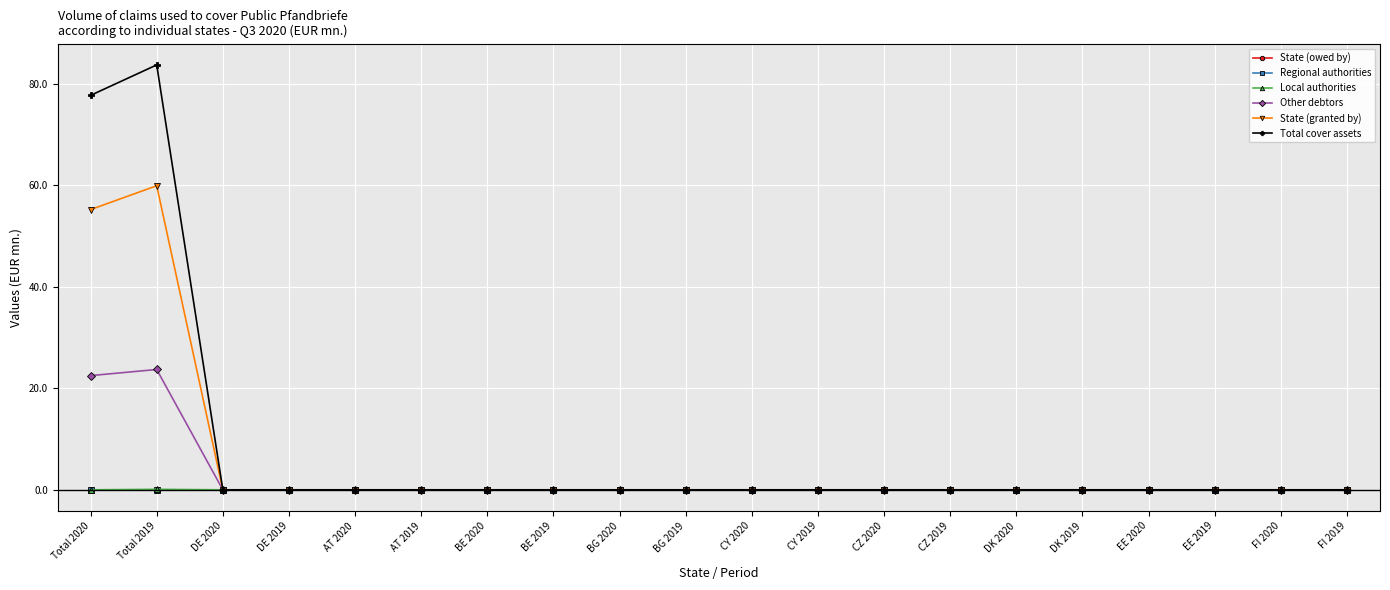

Is this an area chart (filled region under the line)?

No